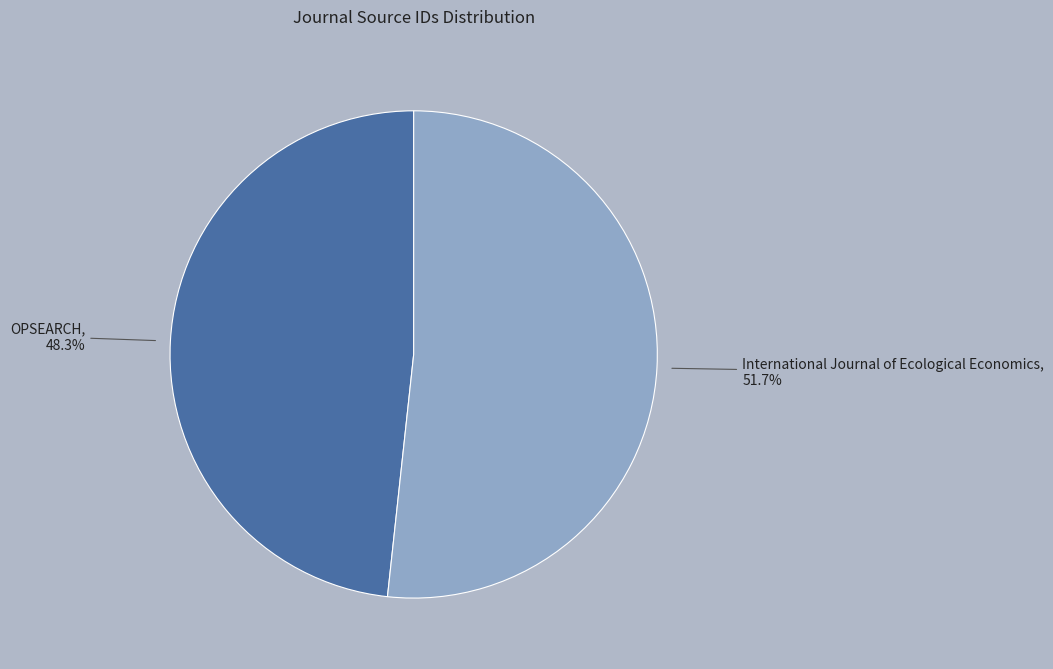

To the nearest percent, what is the average slice percentage?

50%